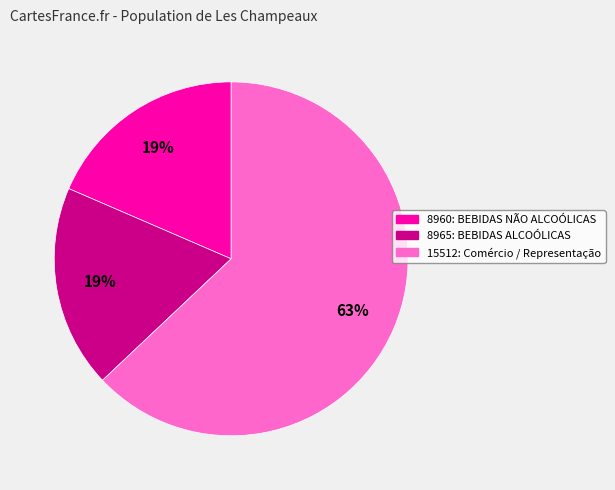

Is the sum of 8965: BEBIDAS ALCOÓLICAS and 15512: Comércio / Representação greater than half?

Yes